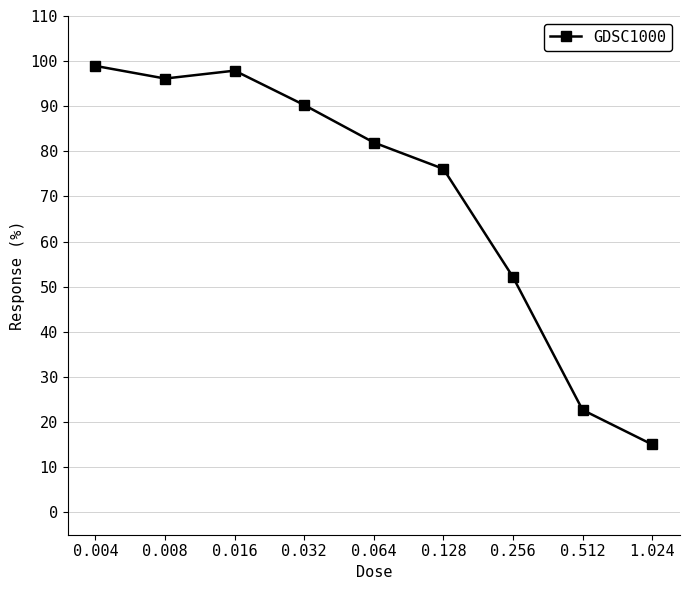

Where does the data first go above 81?

0.004